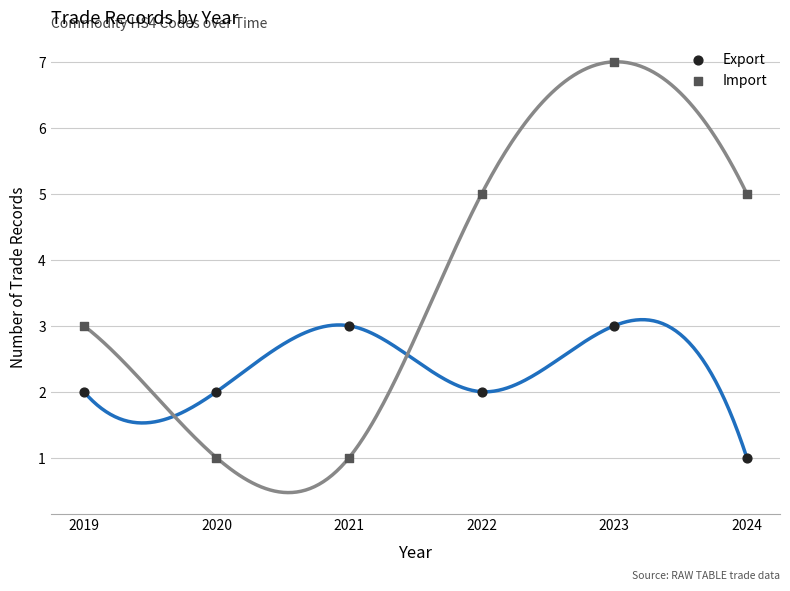

Across all data points, what is the average X value?

2022